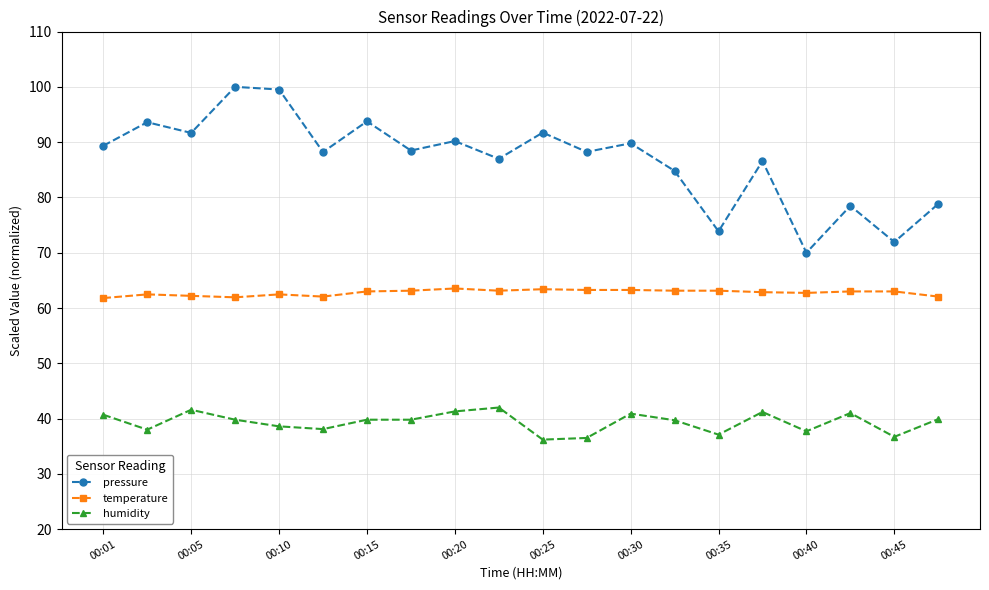

What is the value of the temperature point at the 19th from the left?

63.0